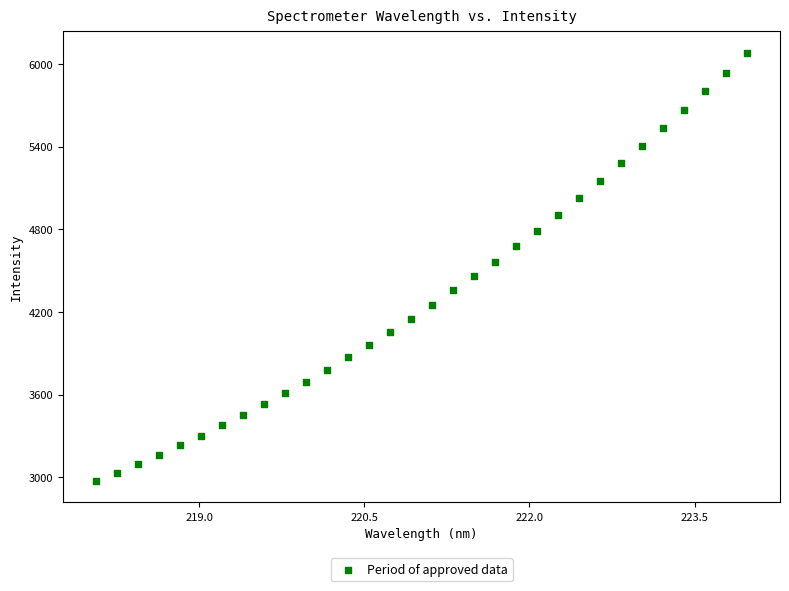

What is the range of Y values (max minus min)?

3107.8